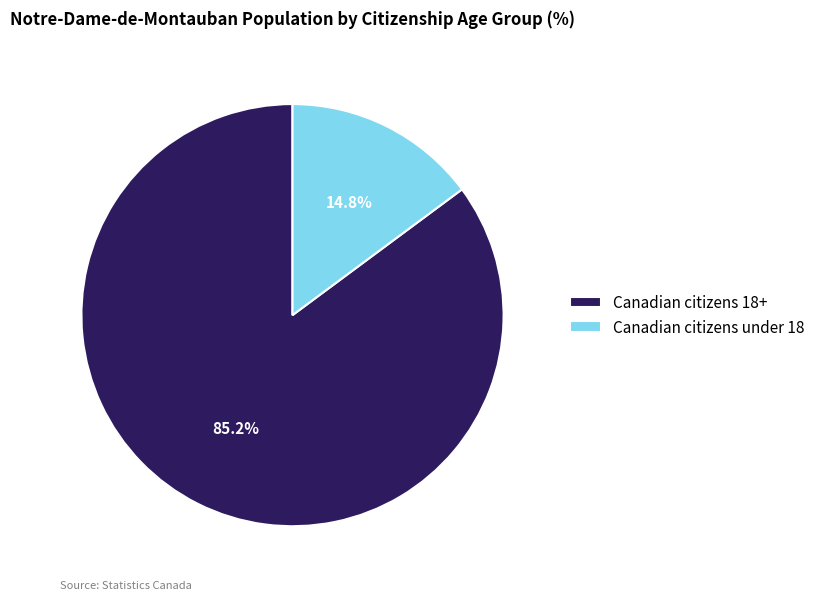

Does Canadian citizens under 18 account for over 50% of the chart?

No